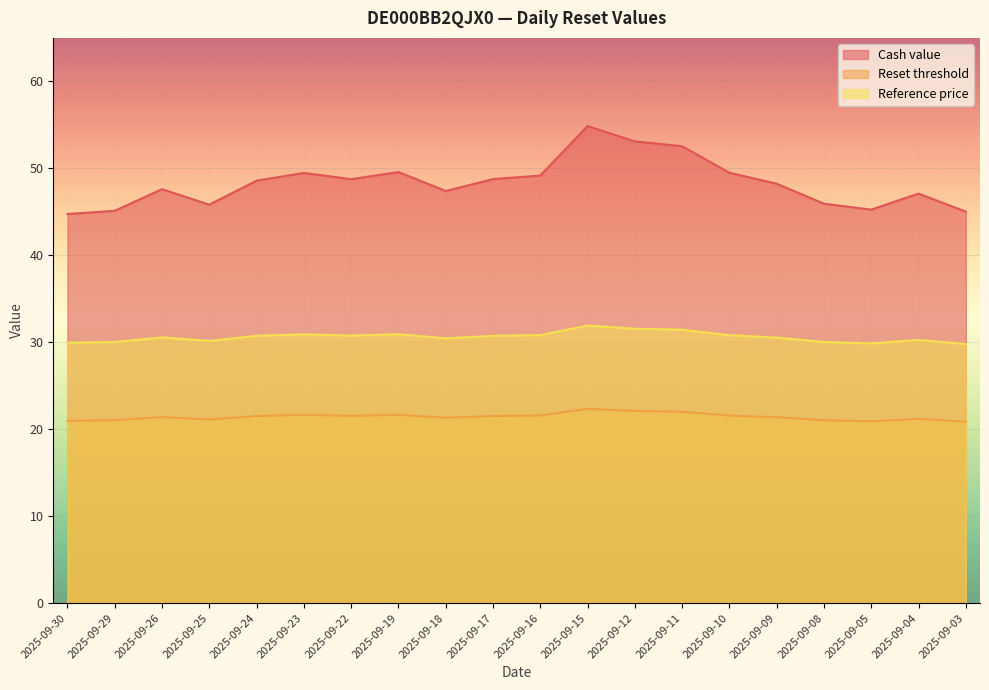

Where is the first local maximum for Reset threshold?

2025-09-26